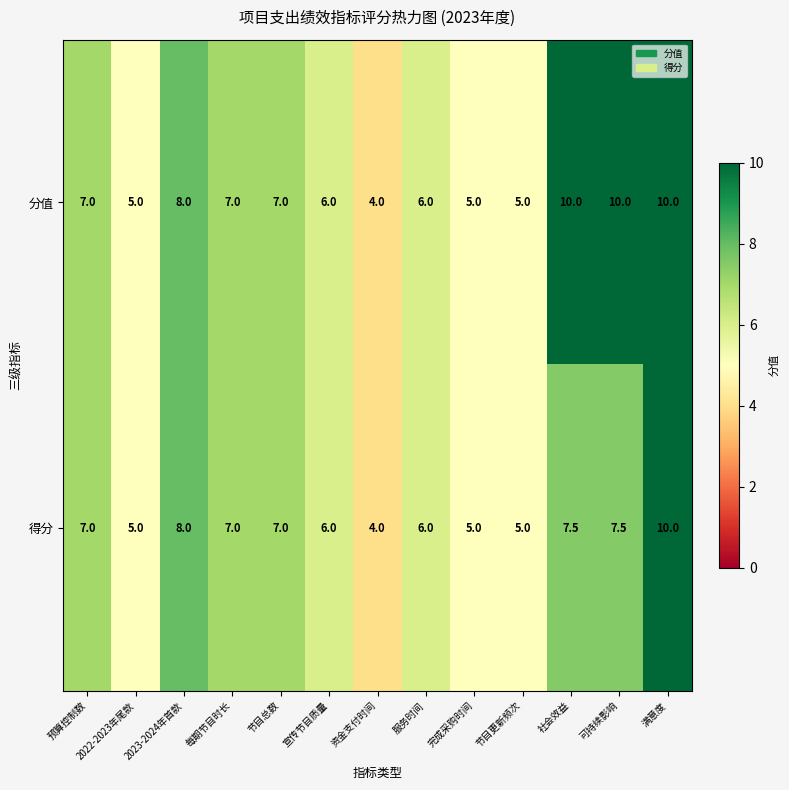

How many series are shown in this chart?

2